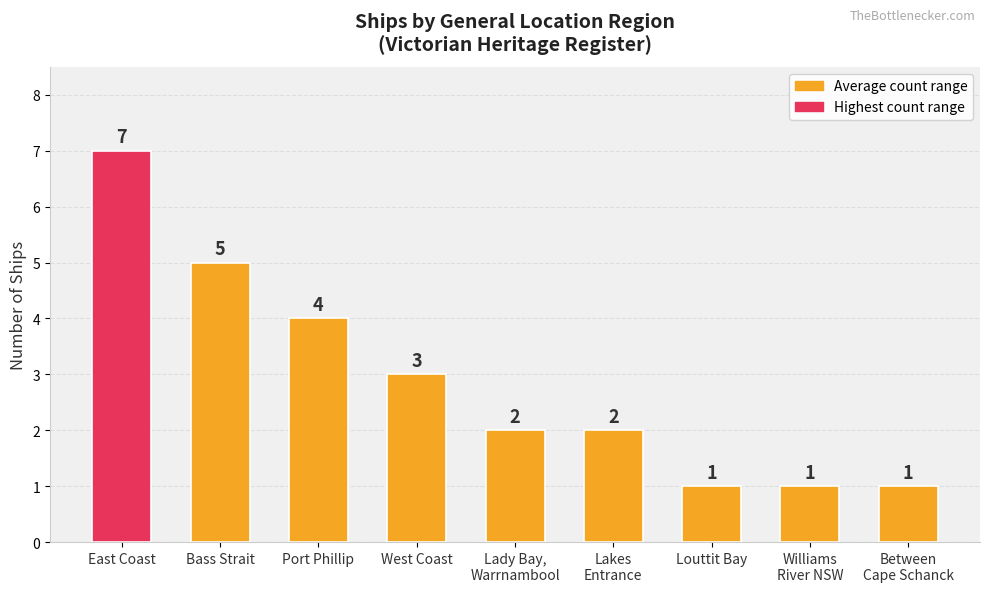

What is the value of the 8th bar from the left?

1